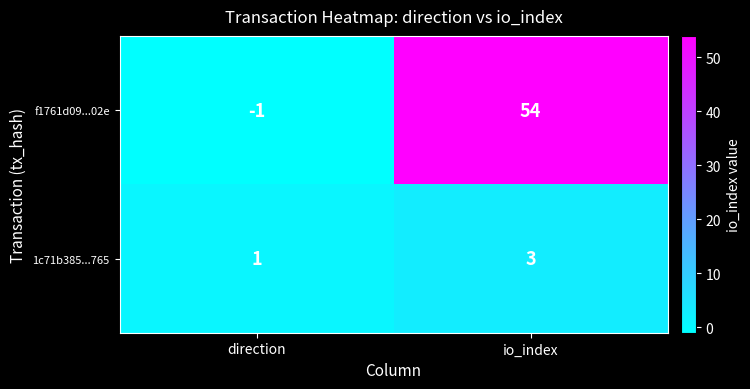

Reading left to right, list all the values displayed in this chart.

f1761d09...02e: direction=-1	io_index=54
1c71b385...765: direction=1	io_index=3